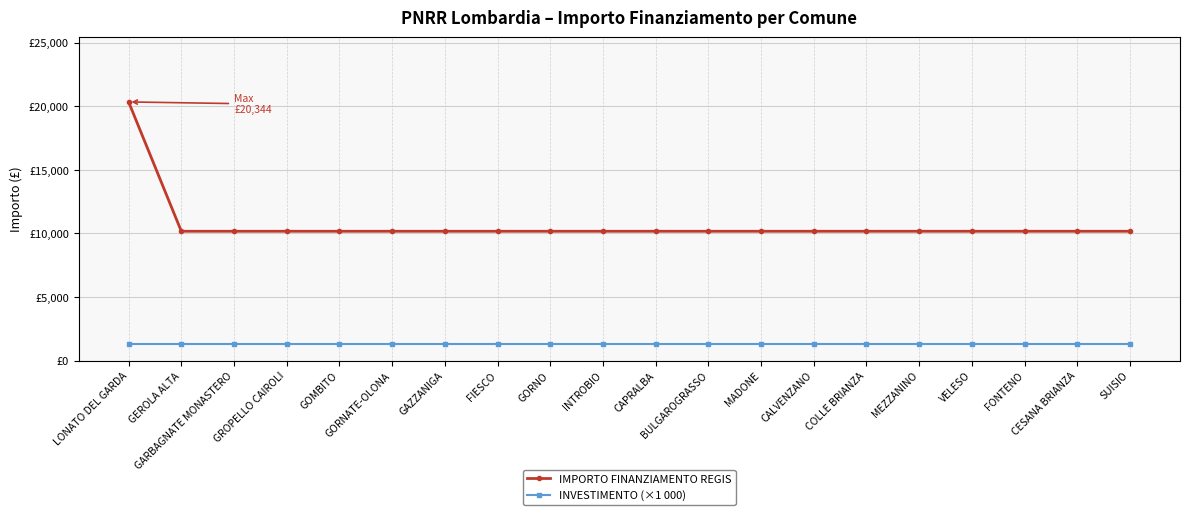

Reading left to right, transcribe all the data shown in this chart.

IMPORTO FINANZIAMENTO REGIS: LONATO DEL GARDA=20344	GEROLA ALTA=10172	GARBAGNATE MONASTERO=10172	GROPELLO CAIROLI=10172	GOMBITO=10172	GORNATE-OLONA=10172	GAZZANIGA=10172	FIESCO=10172	GORNO=10172	INTROBIO=10172	CAPRALBA=10172	BULGAROGRASSO=10172	MADONE=10172	CALVENZANO=10172	COLLE BRIANZA=10172	MEZZANINO=10172	VELESO=10172	FONTENO=10172	CESANA BRIANZA=10172	SUISIO=10172
INVESTIMENTO (×1 000): LONATO DEL GARDA=1300	GEROLA ALTA=1300	GARBAGNATE MONASTERO=1300	GROPELLO CAIROLI=1300	GOMBITO=1300	GORNATE-OLONA=1300	GAZZANIGA=1300	FIESCO=1300	GORNO=1300	INTROBIO=1300	CAPRALBA=1300	BULGAROGRASSO=1300	MADONE=1300	CALVENZANO=1300	COLLE BRIANZA=1300	MEZZANINO=1300	VELESO=1300	FONTENO=1300	CESANA BRIANZA=1300	SUISIO=1300